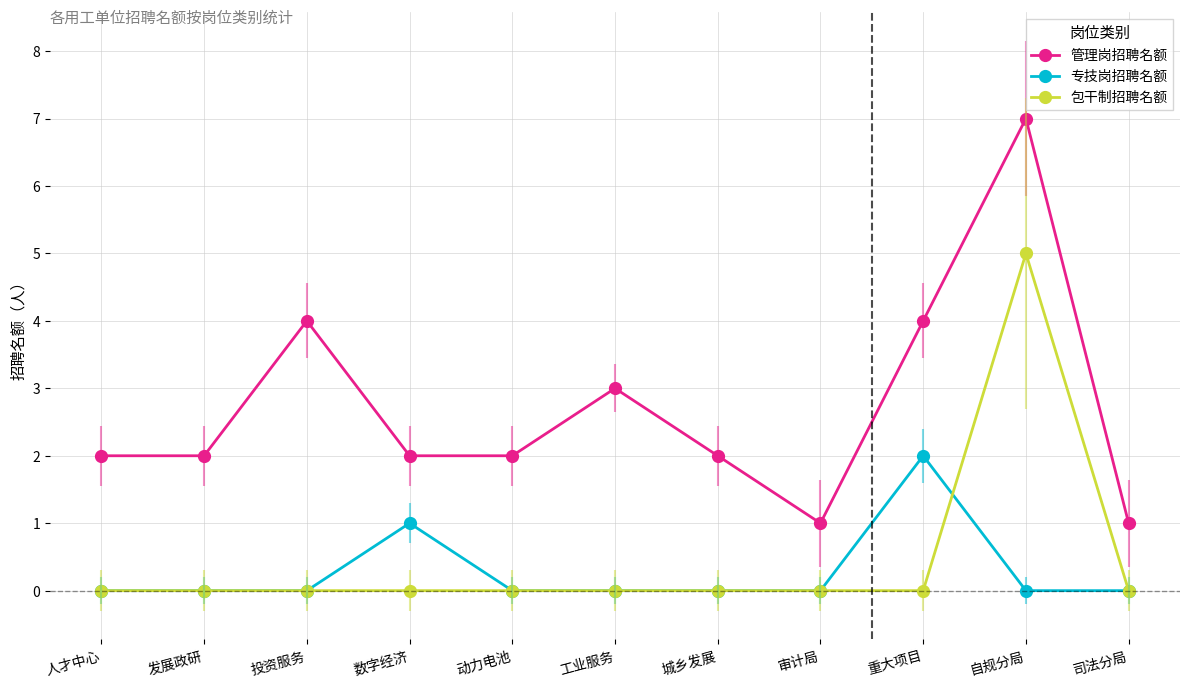

True or false: 管理岗招聘名额 and 专技岗招聘名额 intersect in this chart.

False